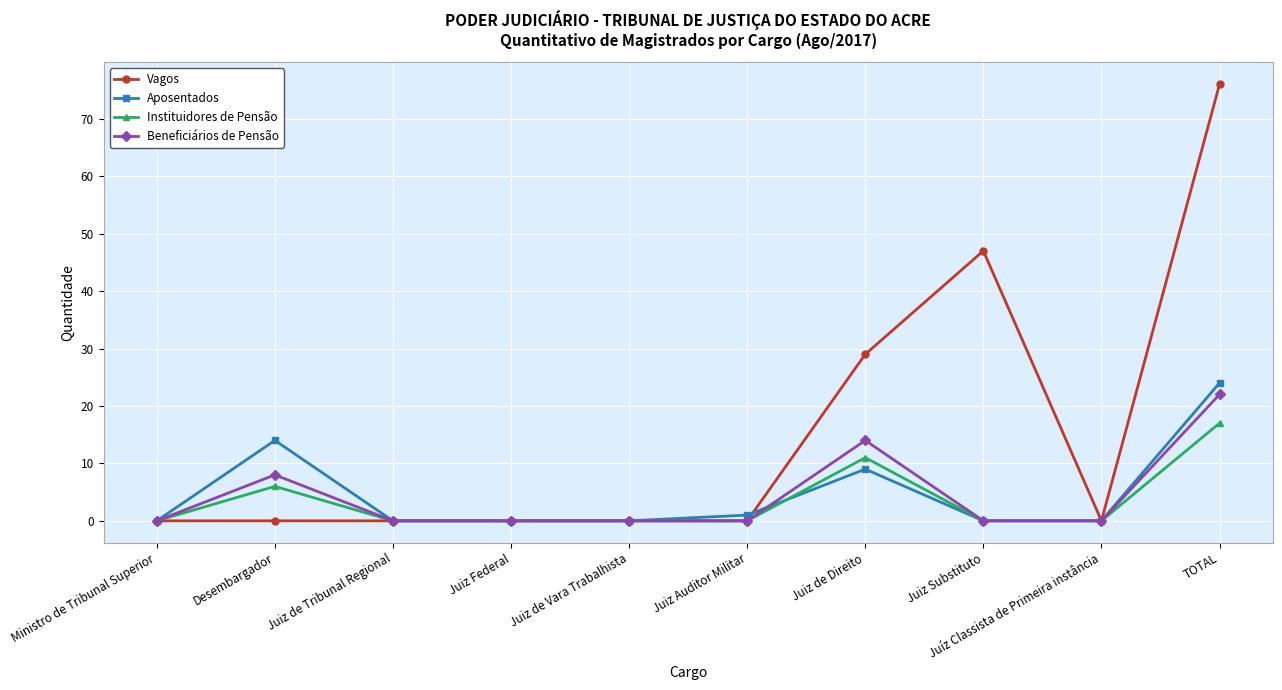

What is the average value of the Aposentados series?

5